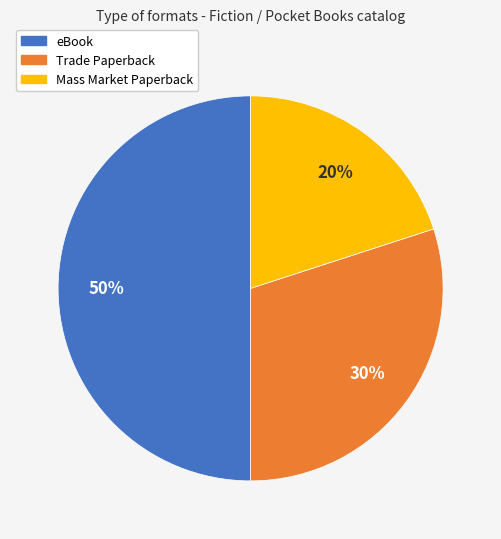

Between Trade Paperback and Mass Market Paperback, which is larger?

Trade Paperback